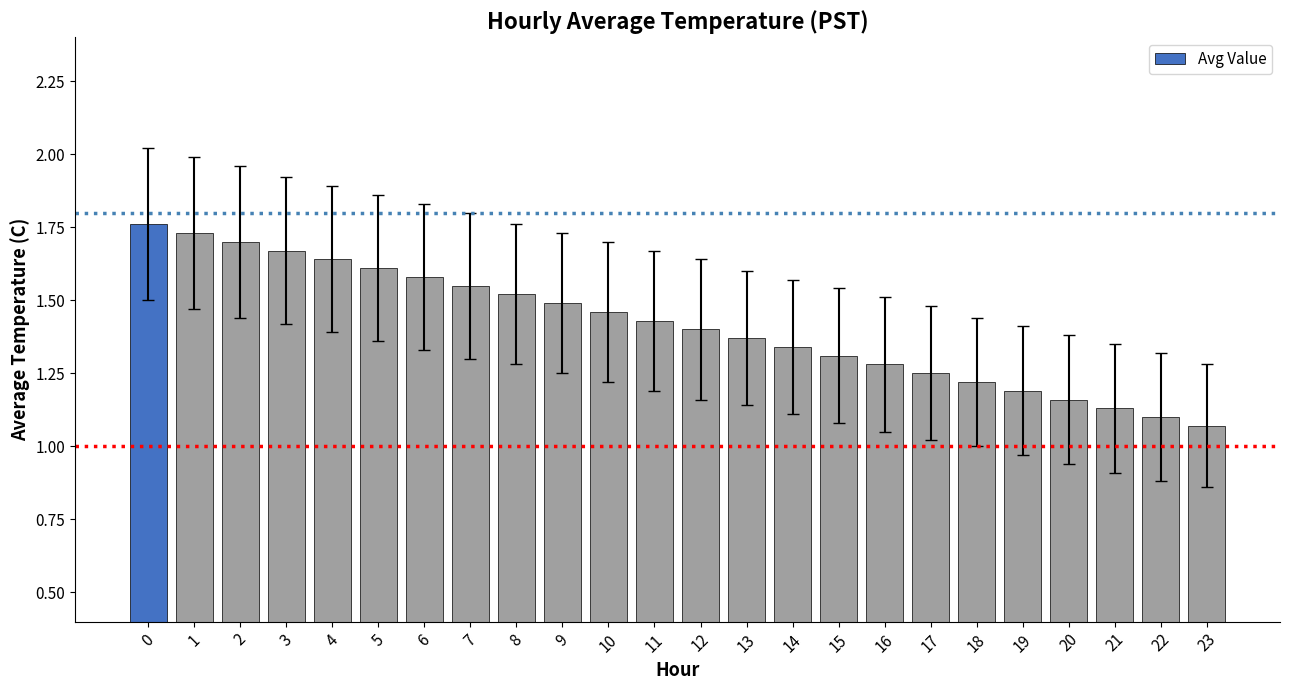

Which has a higher value, 15 or 11?

11